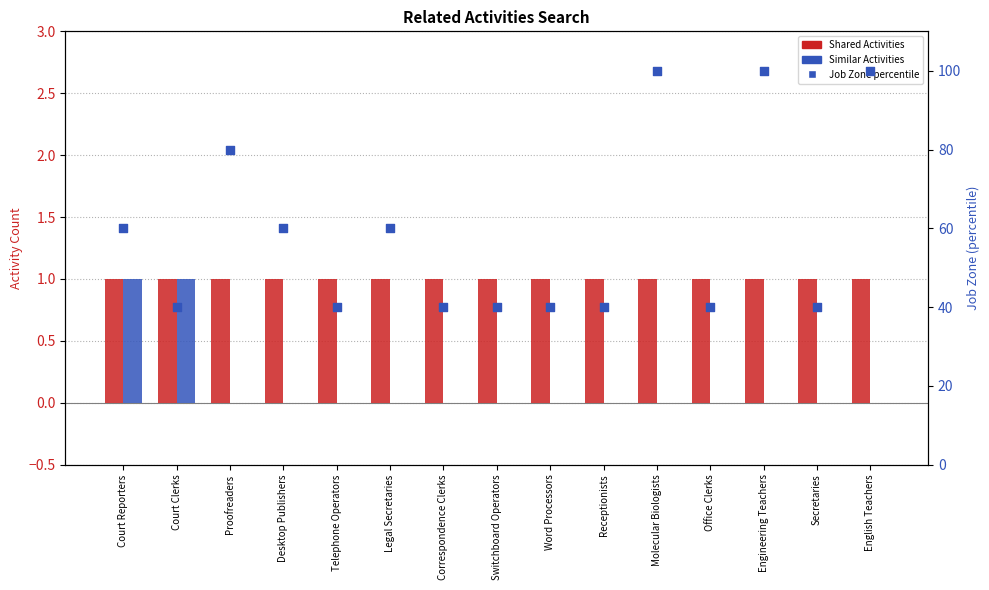

Which series reaches the minimum Y coordinate?

Similar Activities